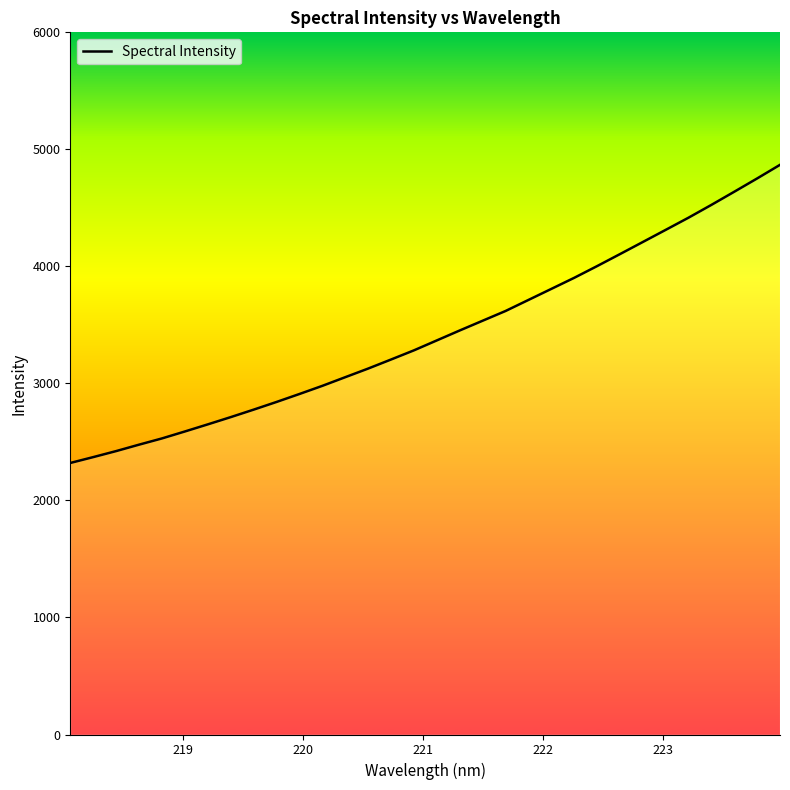

True or false: there are more than 2 points higher than both neighbors.

False